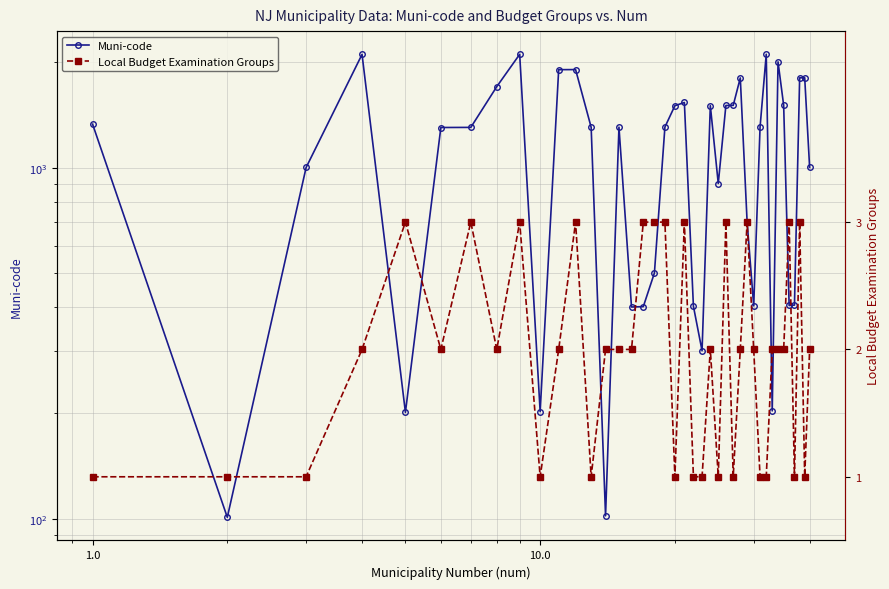

At how many categories does at least one series exceed 1094?

23